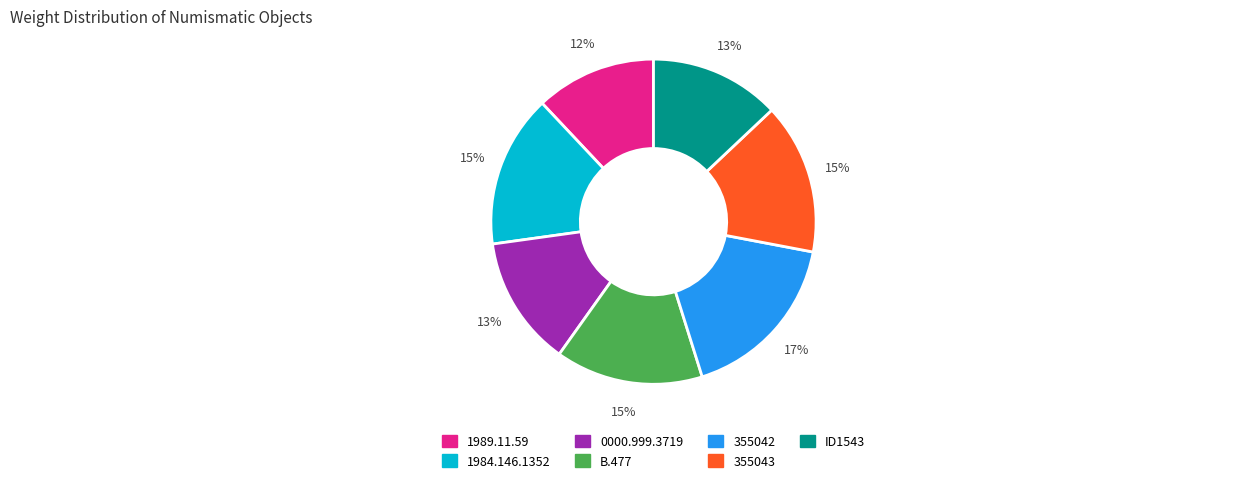

Does any single category account for the majority?

No